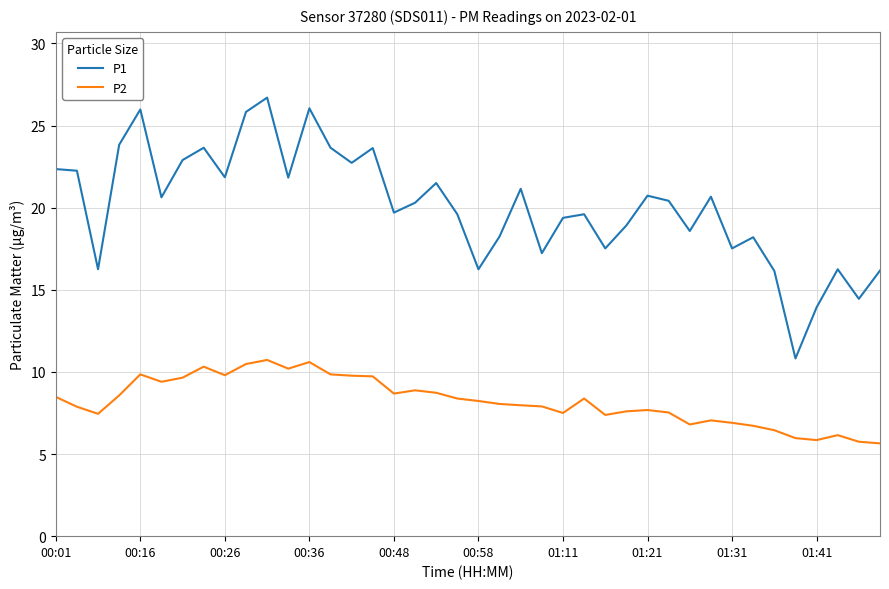

What is the difference between the maximum and minimum values in the P1 series?

15.9